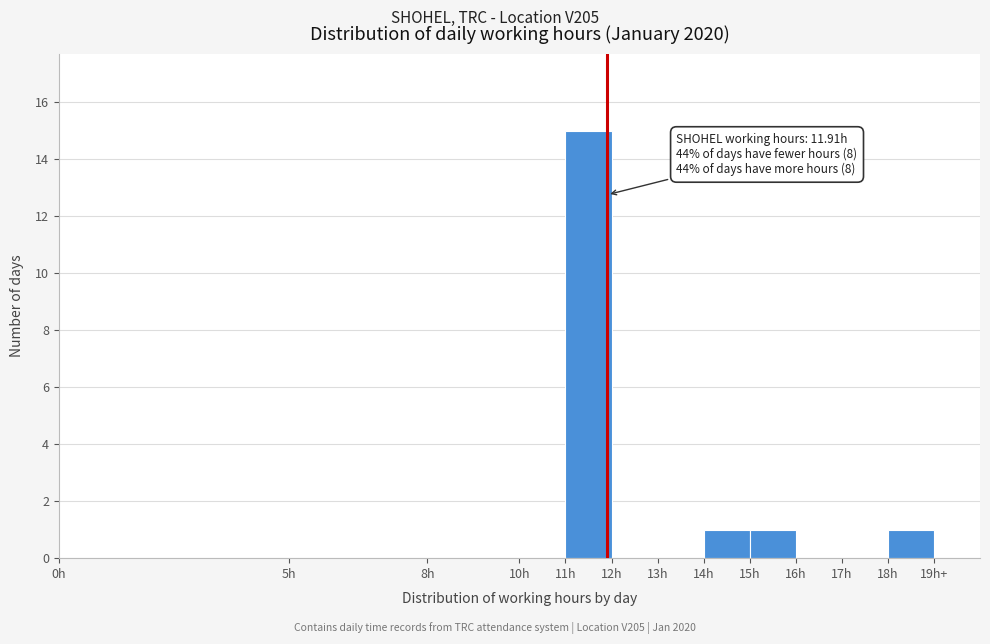

Reading left to right, transcribe all the data shown in this chart.

0h=0	5h=0	8h=0	10h=0	11h=15	12h=0	13h=0	14h=1	15h=1	16h=0	17h=0	18h=1	19h+=0